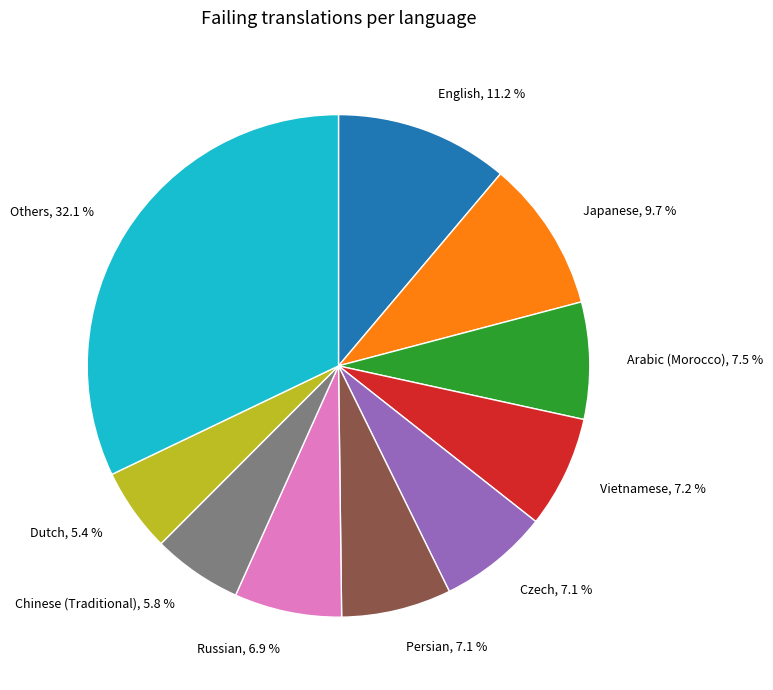

How much of the chart is everything except Vietnamese?

92.8%